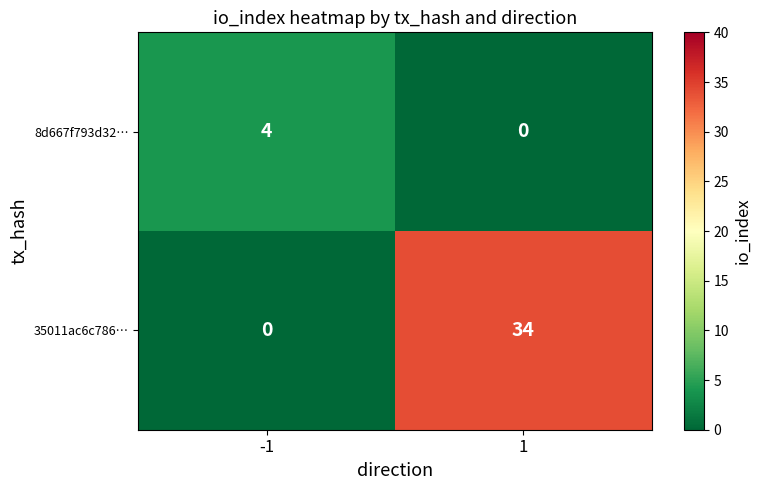

Reading right to left, extract all data points from this chart.

8d667f793d32…: 1=0	-1=4
35011ac6c786…: 1=34	-1=0